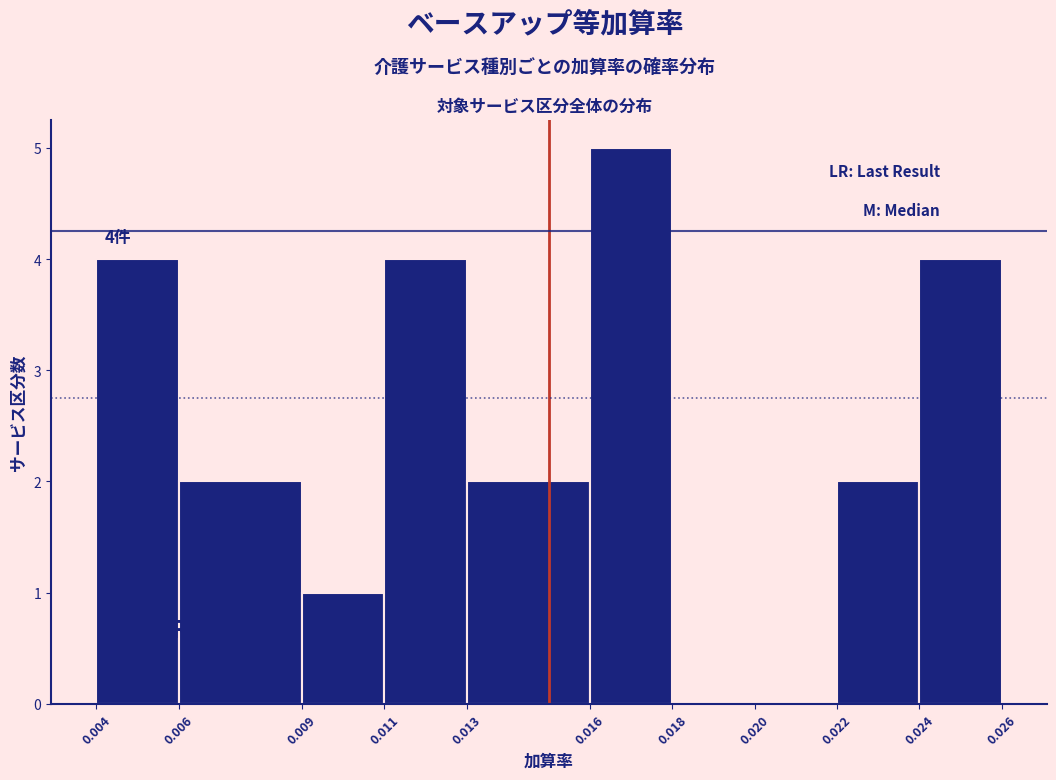

Over which range of the x-axis is the bar tallest?

0.016 to 0.018